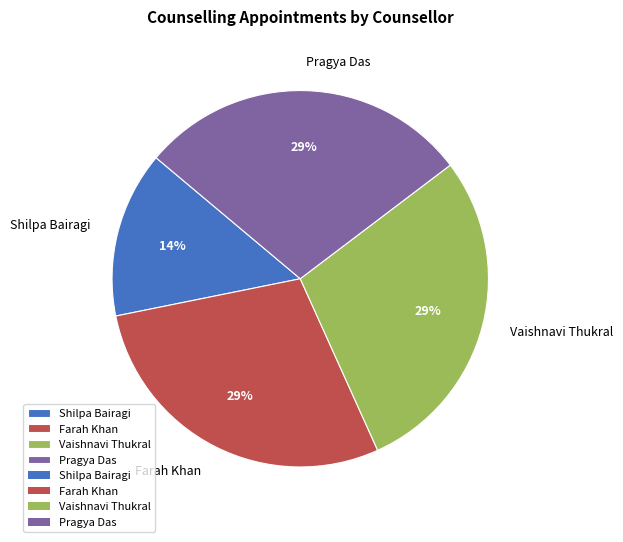

What is the ratio of the value at Shilpa Bairagi to the value at Pragya Das?

0.5